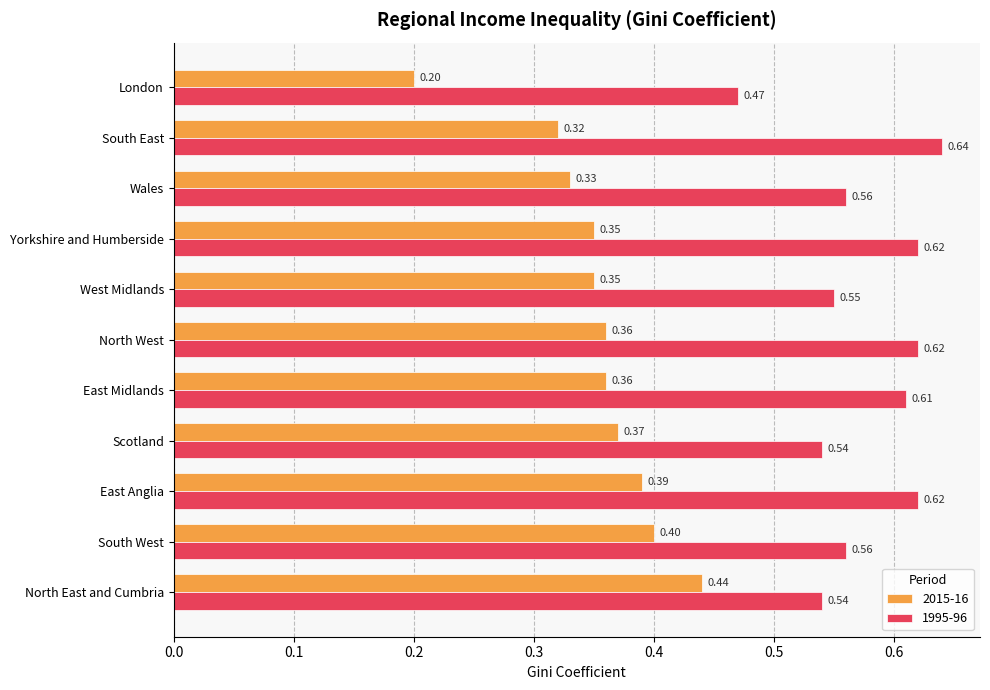

Rank the series by their average value, from highest to lowest.

1995-96, 2015-16